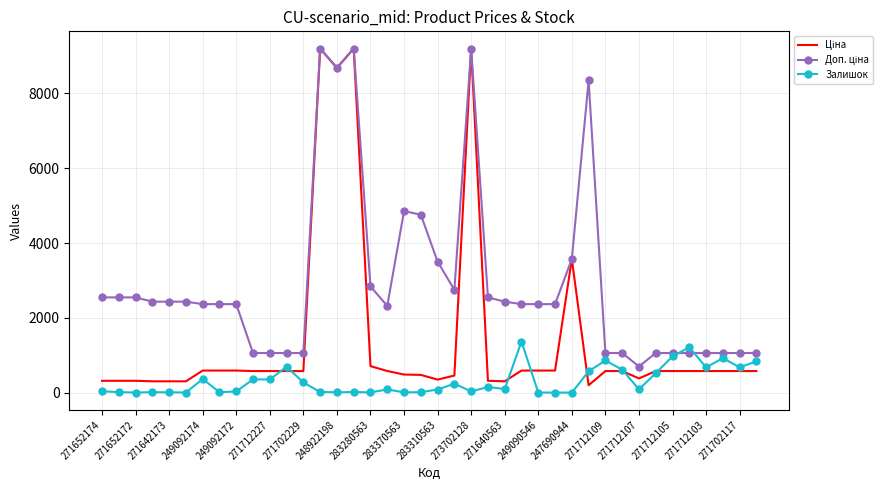

What is the maximum value shown in the chart?

9196.3